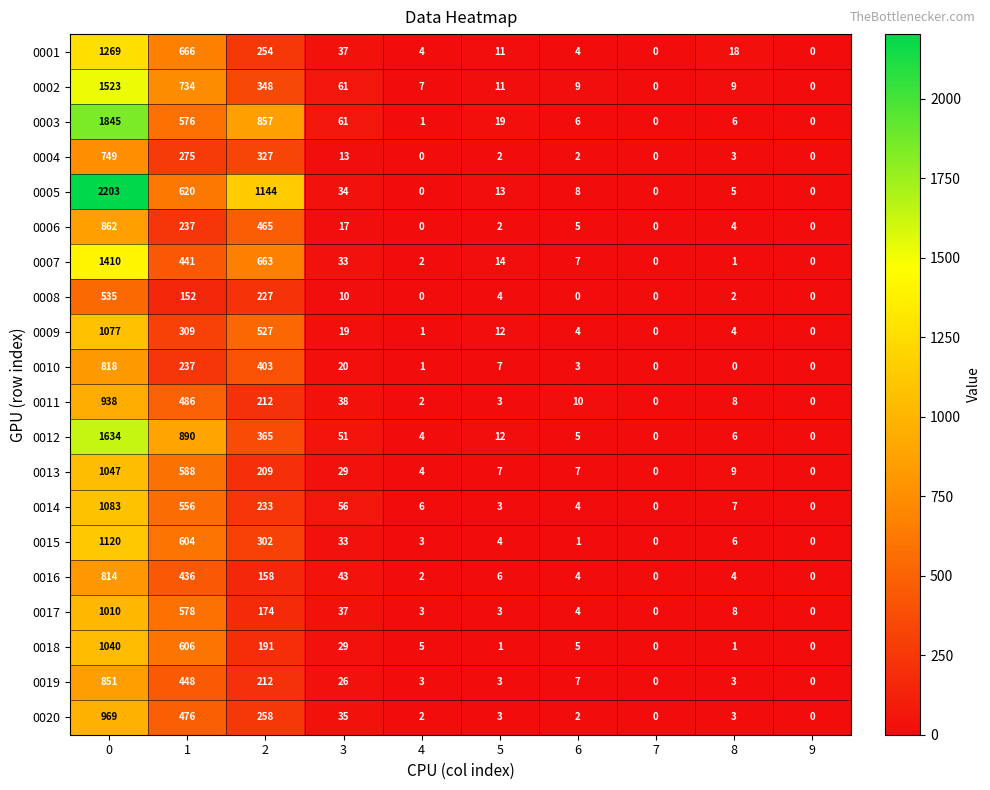

Rank the series by their maximum value, from highest to lowest.

0005, 0003, 0012, 0002, 0007, 0001, 0015, 0014, 0009, 0013, 0018, 0017, 0020, 0011, 0006, 0019, 0010, 0016, 0004, 0008